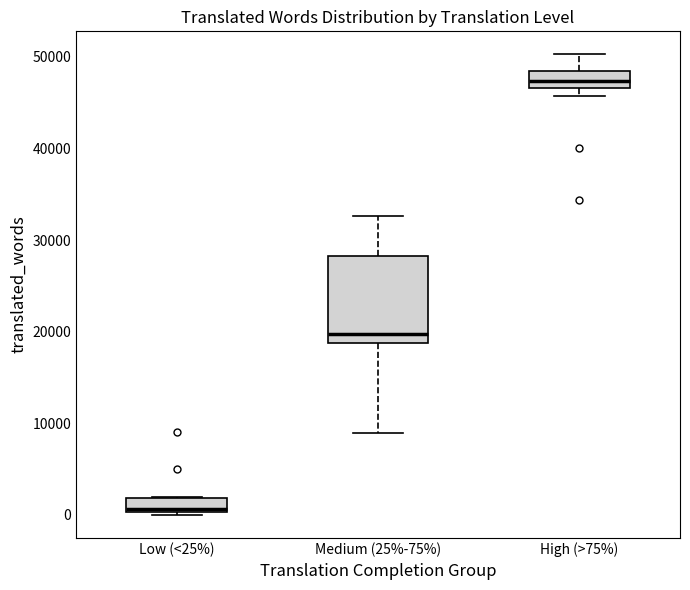

Which box is the tallest, from its lower edge to its upper edge?

Medium (25%-75%)